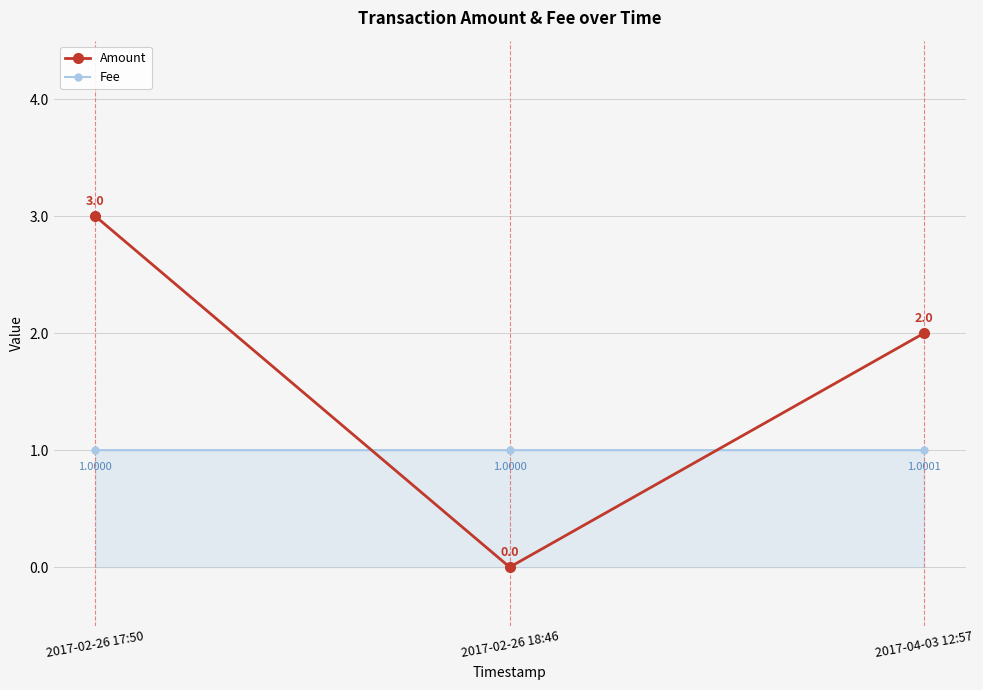

Reading left to right, transcribe all the data shown in this chart.

Amount: 3.0	0.0	2.0
Fee: 1.0	1.0	1.0